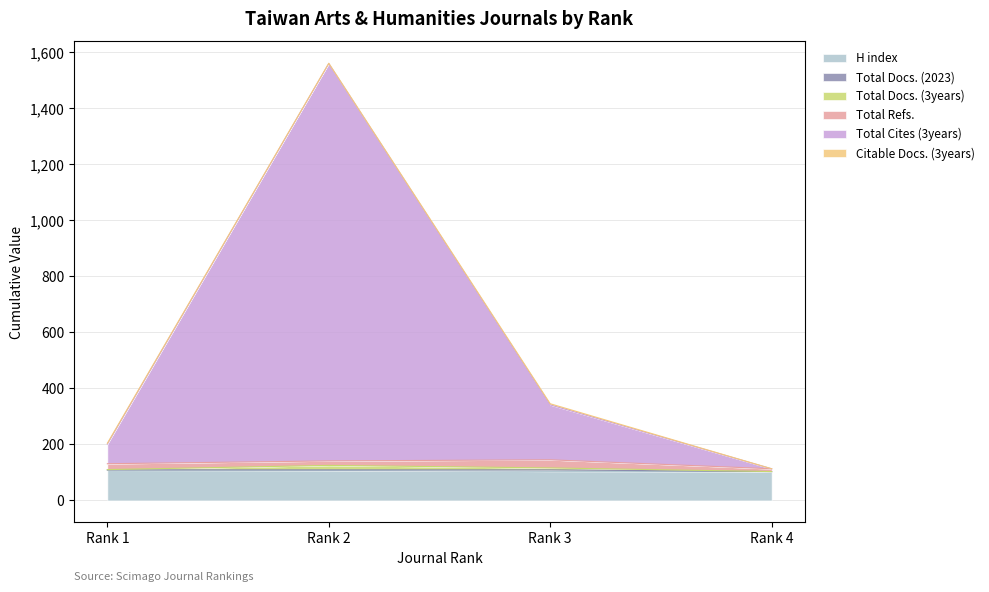

Which series changed the most between Rank 1 and Rank 3?

Total Cites (3years)